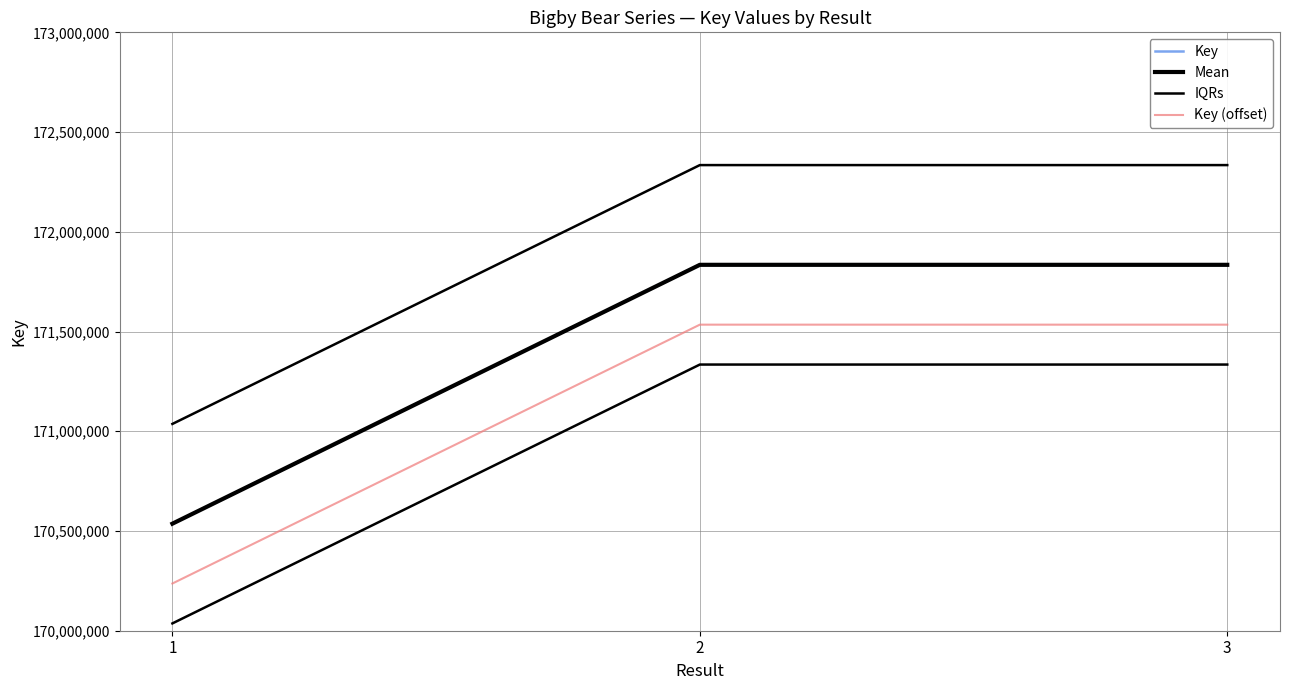

What is the maximum value for IQRs?

172334434